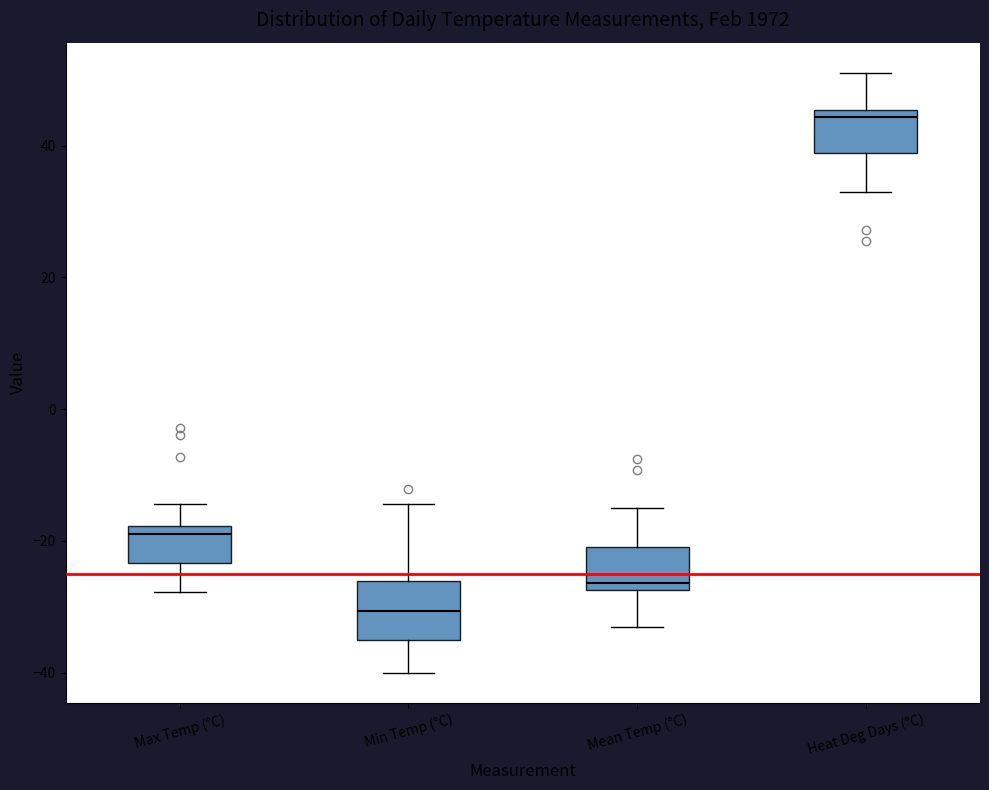

Which box's median line is the highest?

Heat Deg Days (°C)